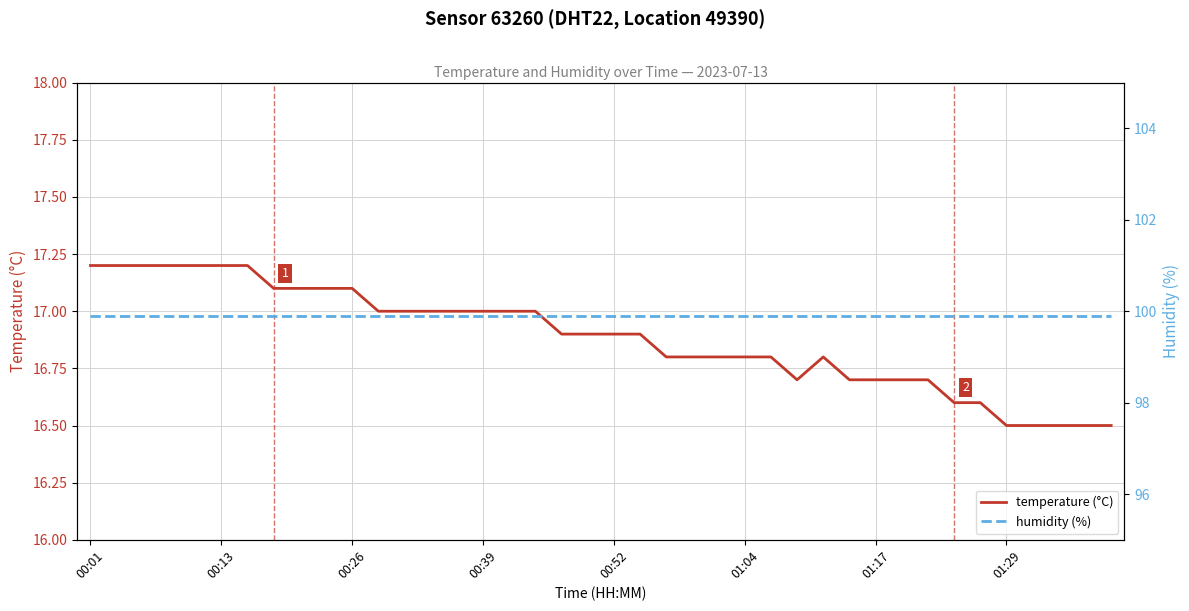

Which series has the largest total across all categories?

humidity (%)